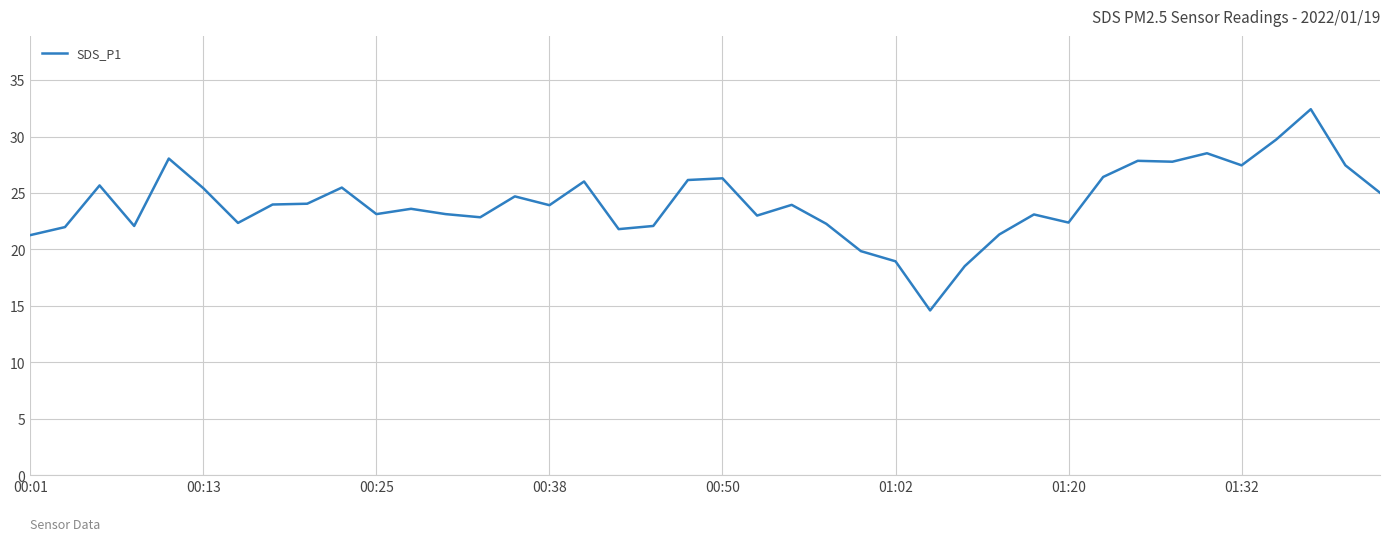

What is the average value?

24.1